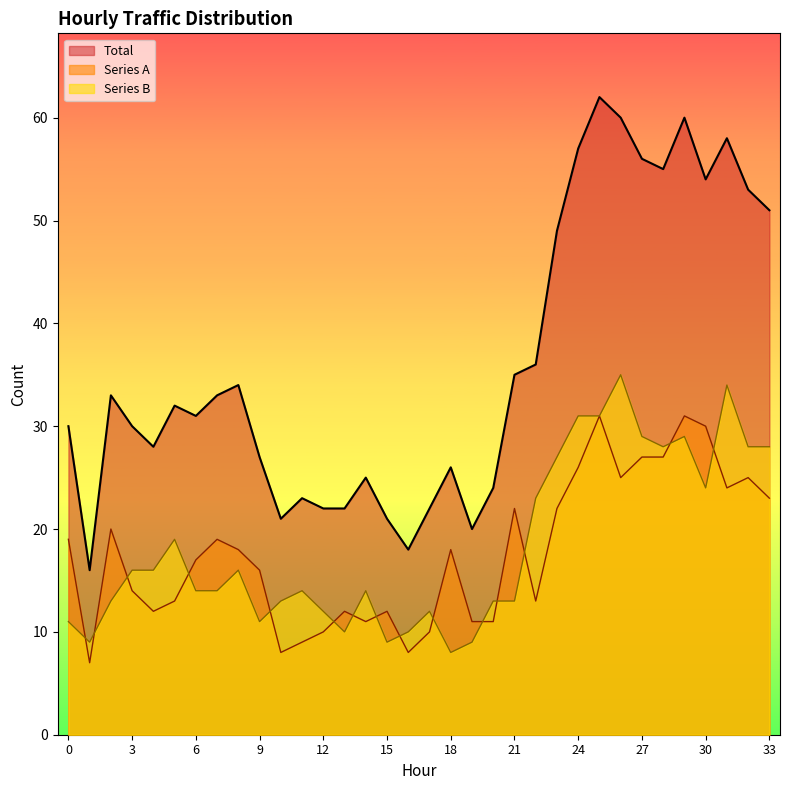

Between 20 and 7, which is larger?

7